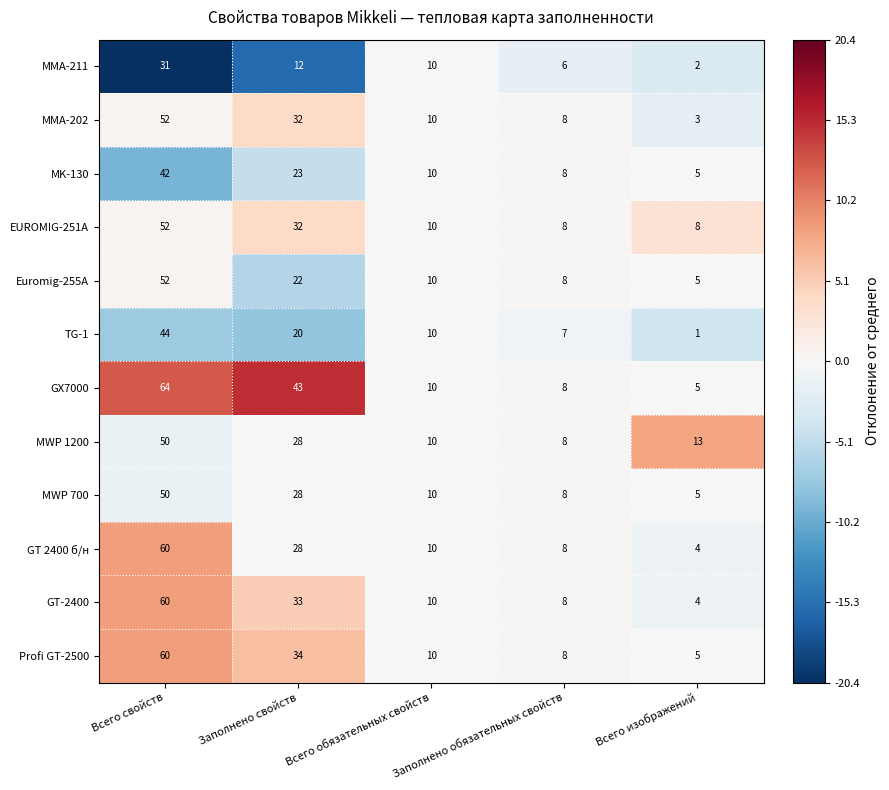

What value does the GX7000 series have at Заполнено обязательных свойств?

8